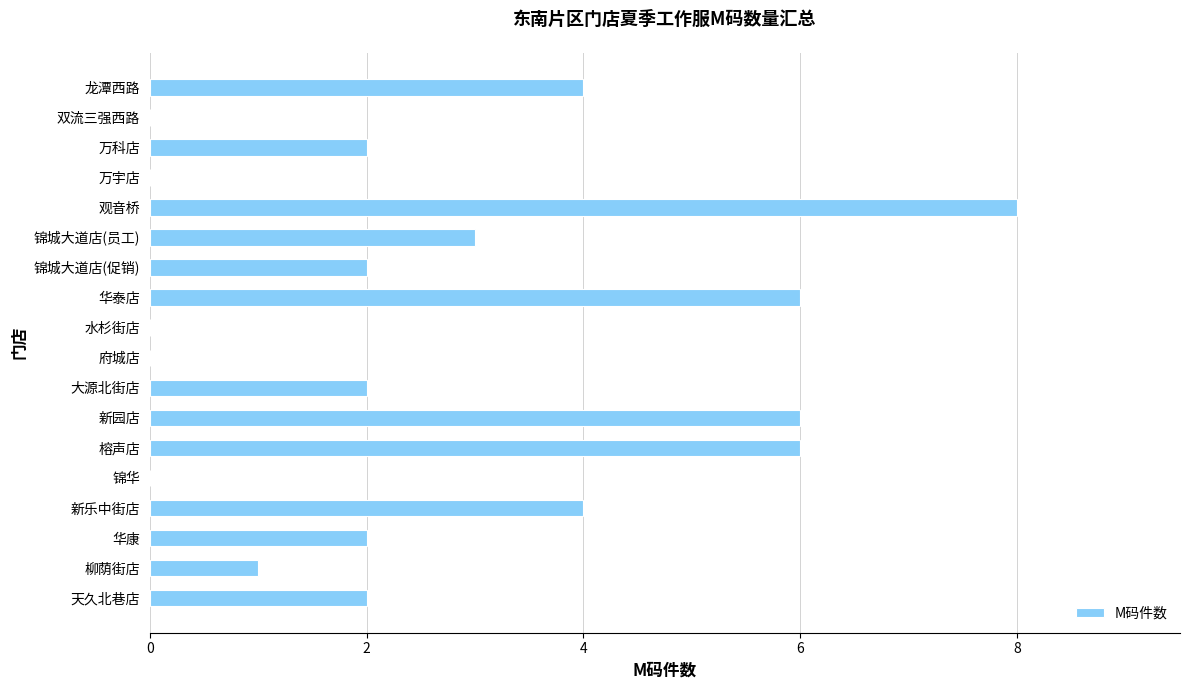

Is it true that the value at 榕声店 is 6?

True